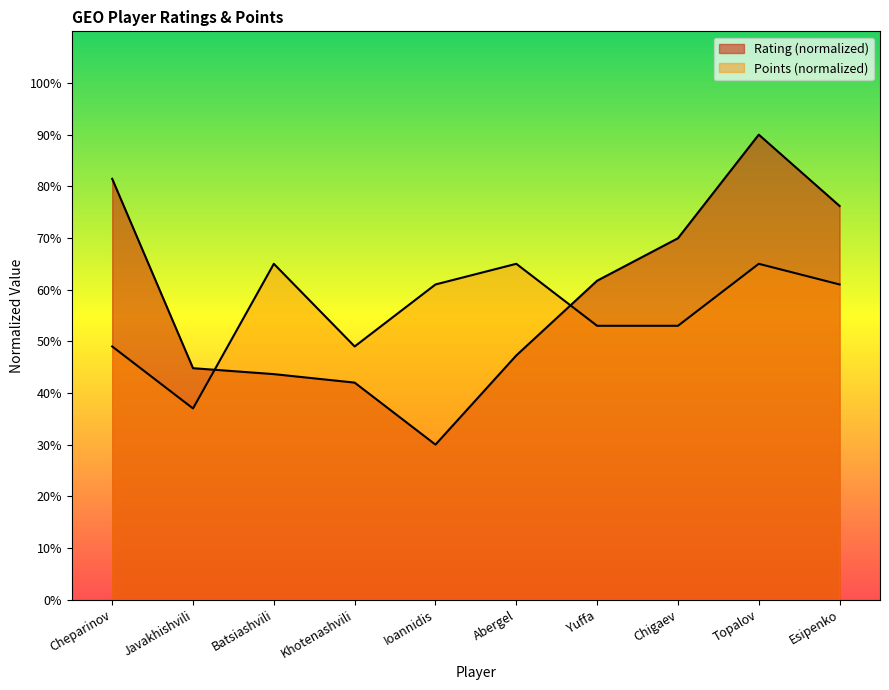

How many lines are shown in the chart?

2